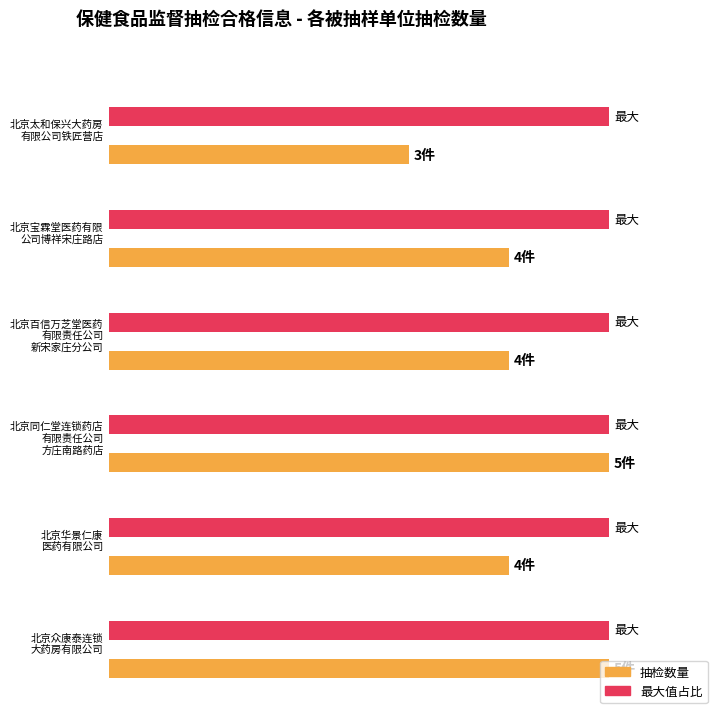

At which category does the chart reach its peak across all series?

北京华景仁康医药有限公司